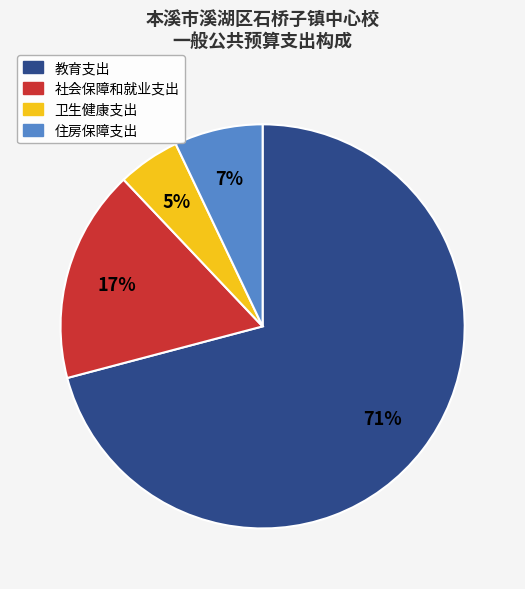

What is the majority slice?

教育支出